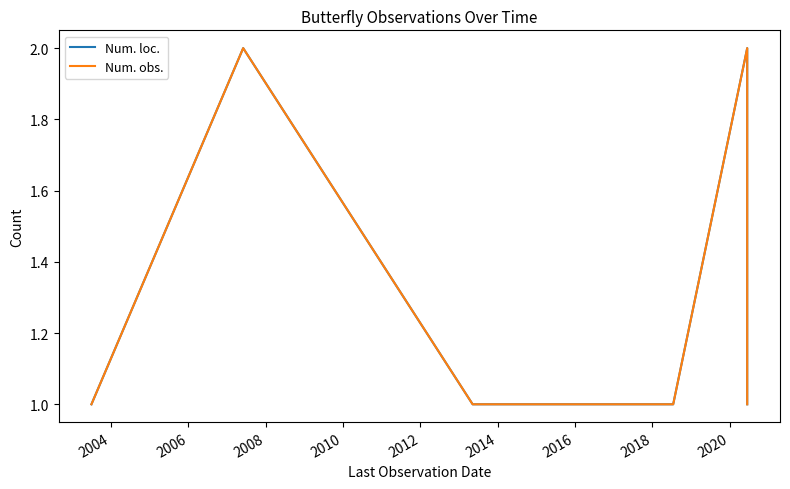

What is the maximum value for Num. loc.?

2